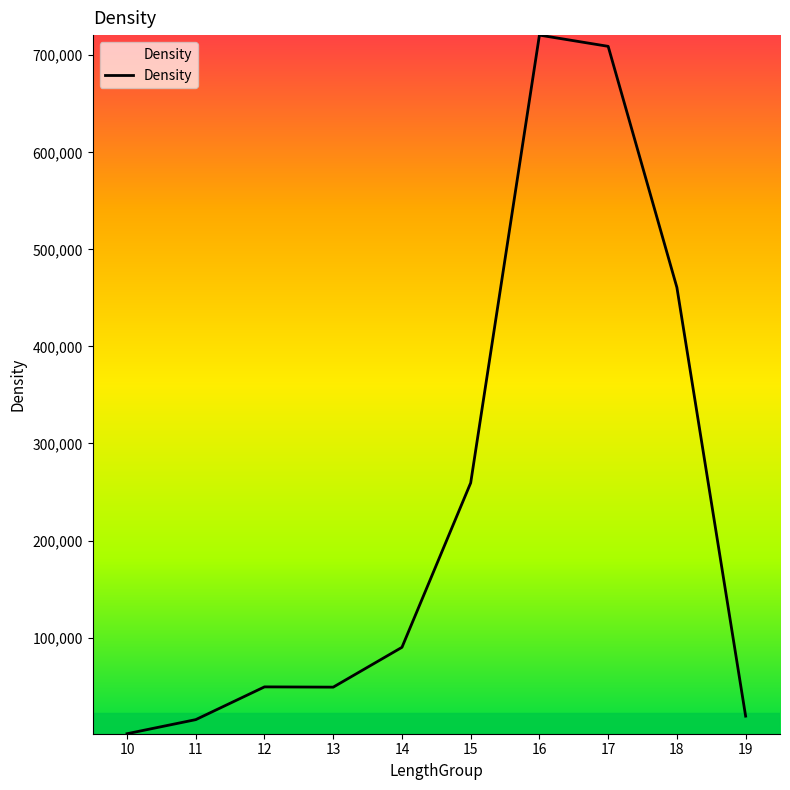

What is the difference between the maximum and minimum values?

719827.1